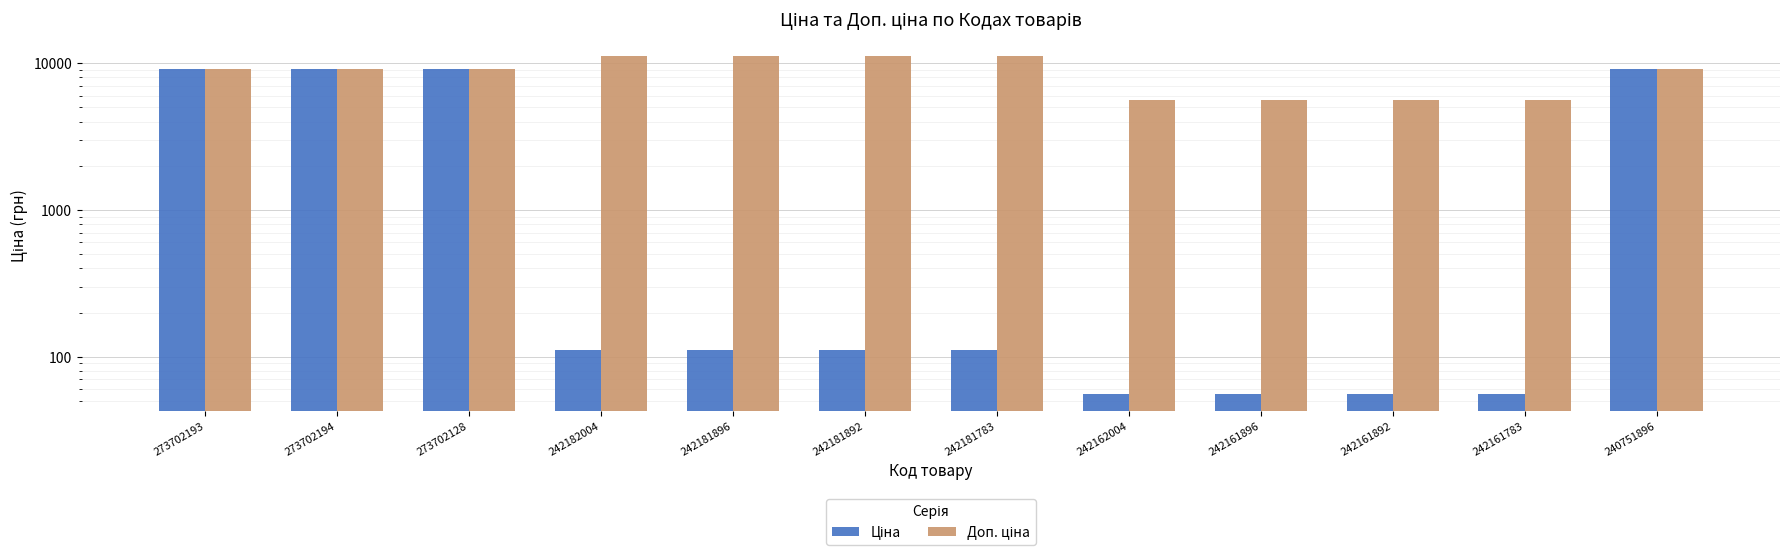

What position from the right is 242162004?

5